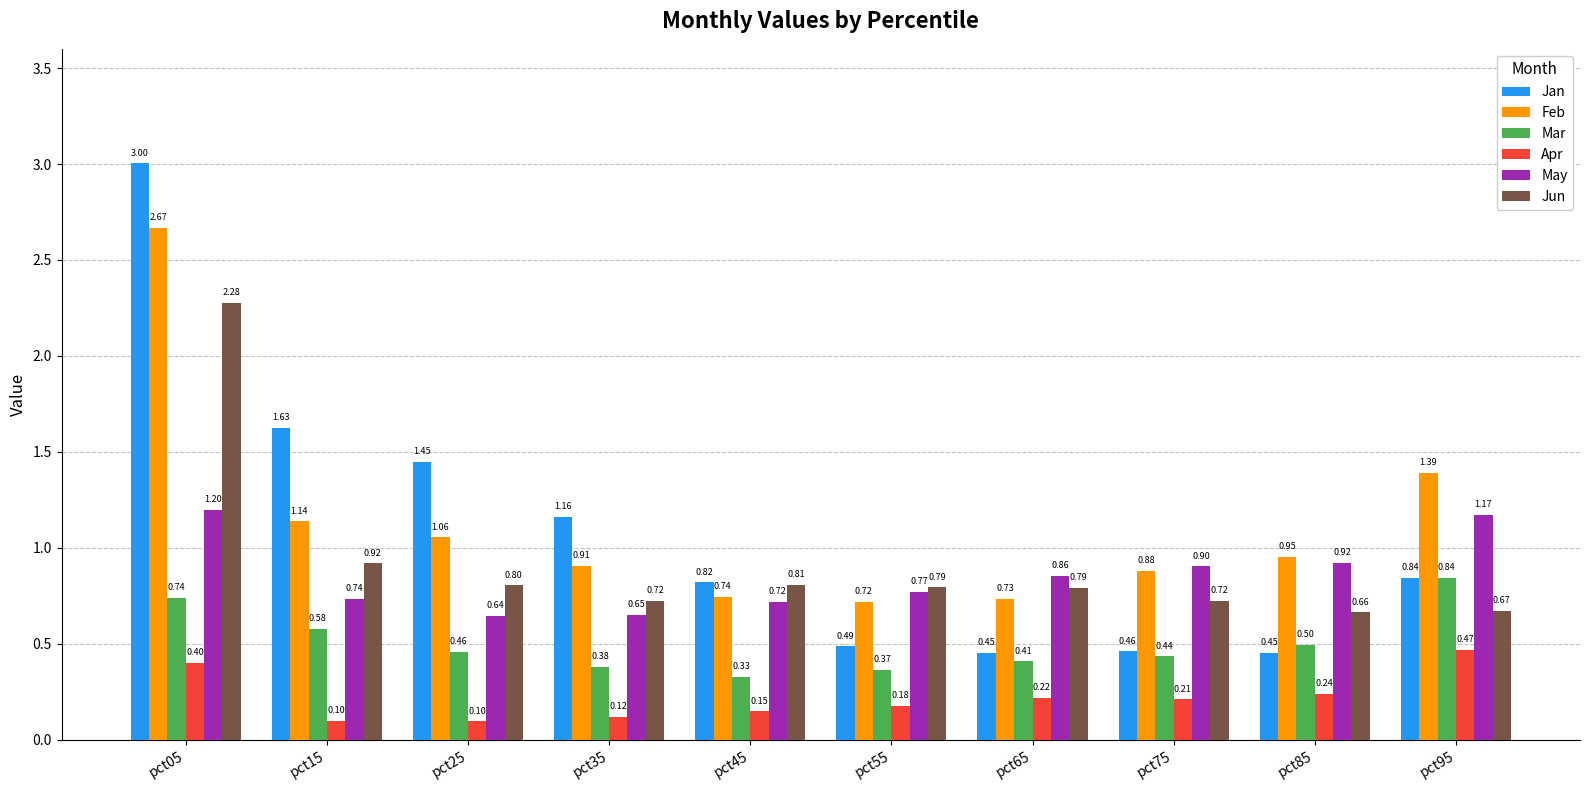

Which series changed the most between pct65 and pct85?

Feb